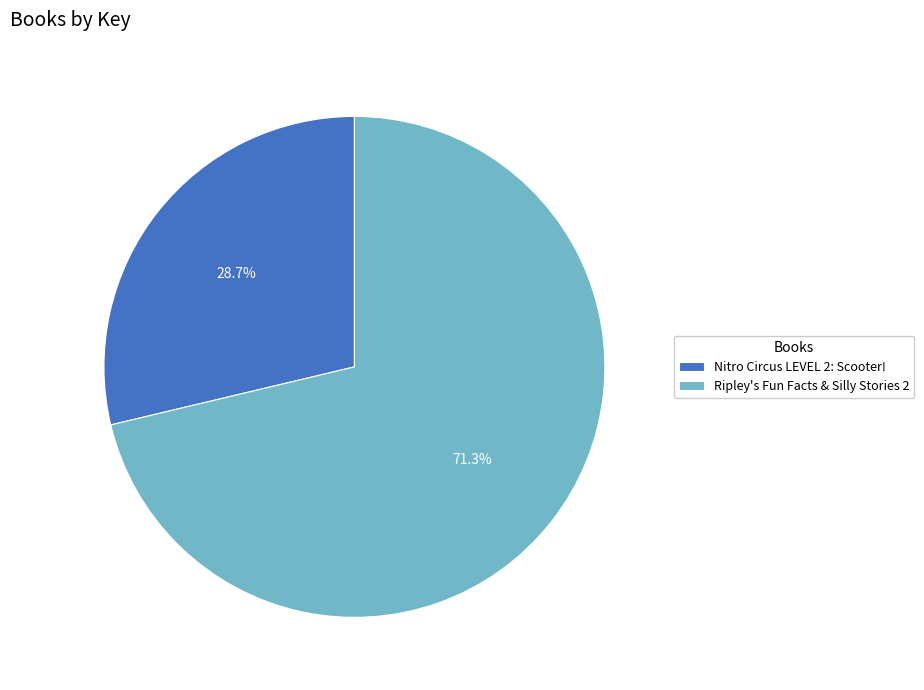

Between Ripley's Fun Facts & Silly Stories 2 and Nitro Circus LEVEL 2: Scooter!, which is larger?

Ripley's Fun Facts & Silly Stories 2